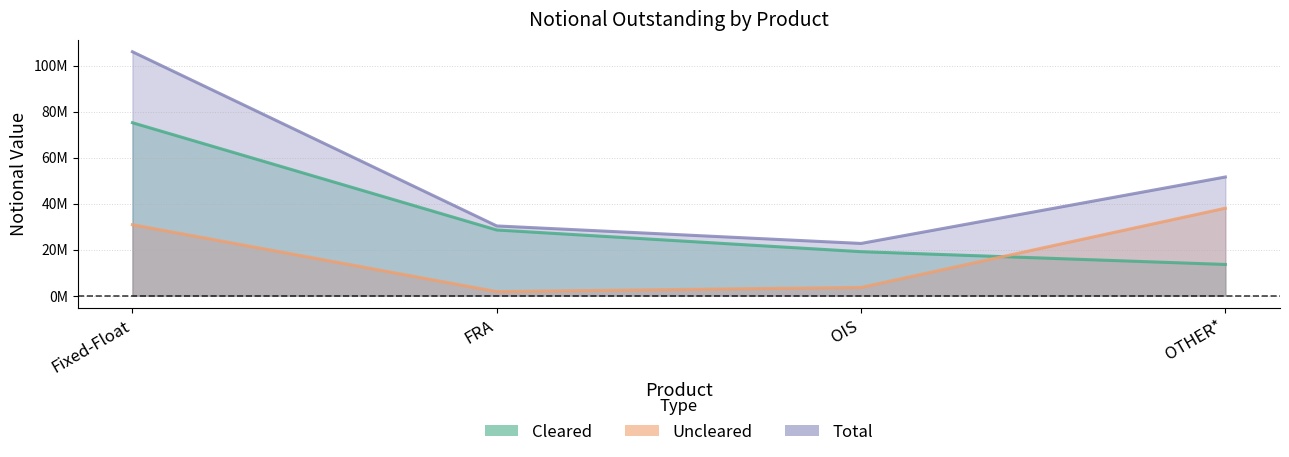

What is the sum of the Total values at OTHER* and Fixed-Float?

157586435